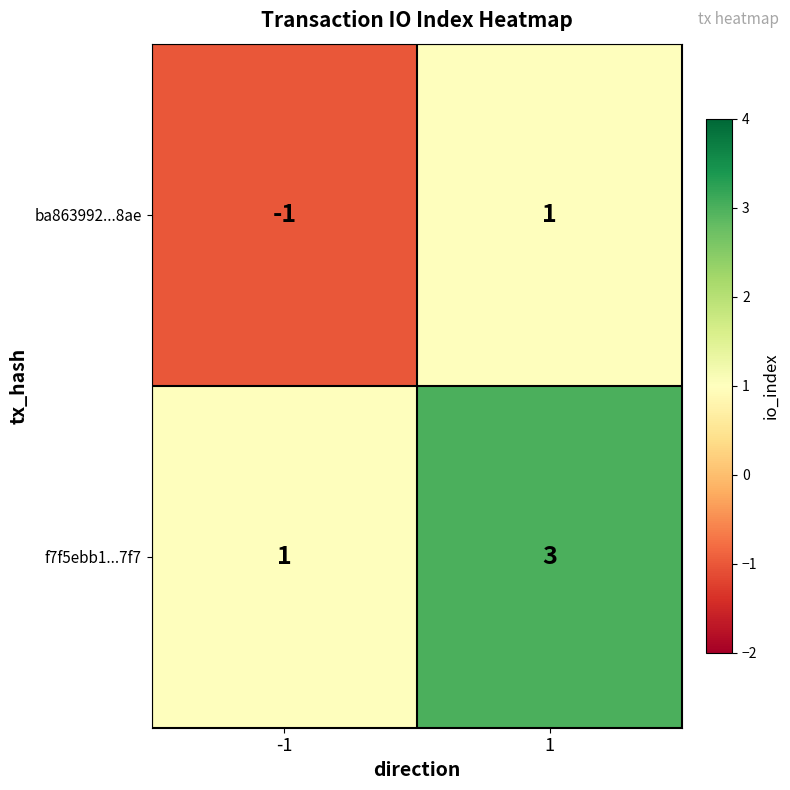

Which series has the largest total across all categories?

f7f5ebb1...7f7